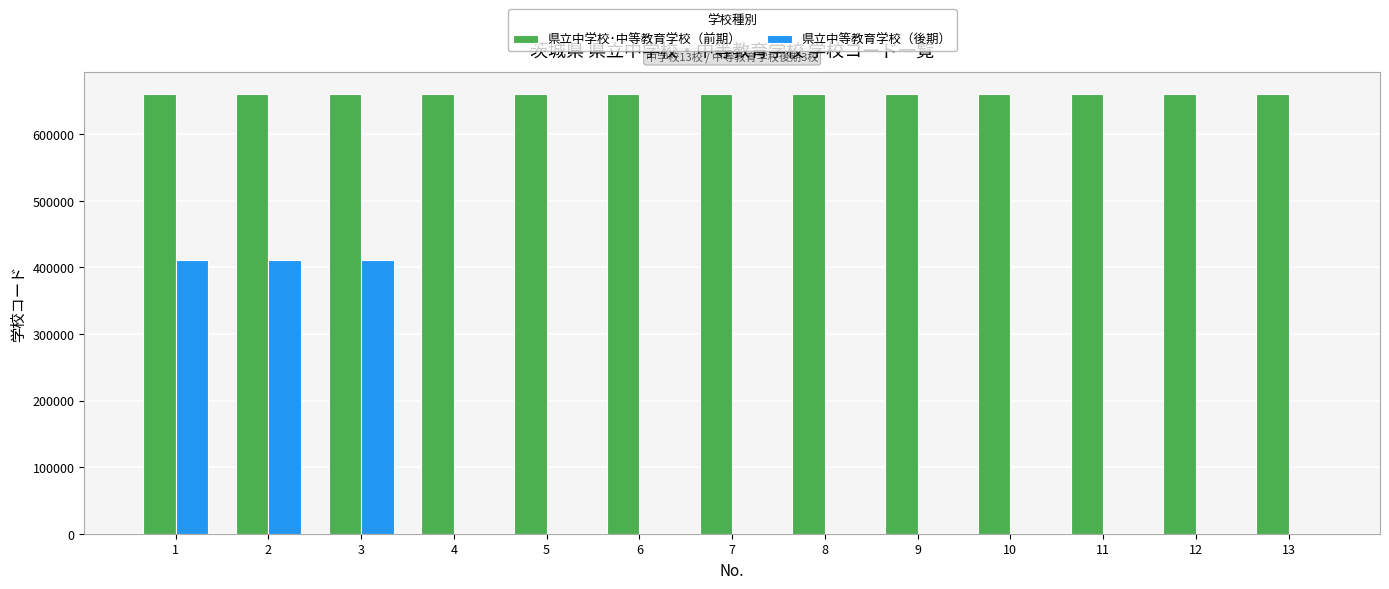

Count the number of data series in this chart.

2